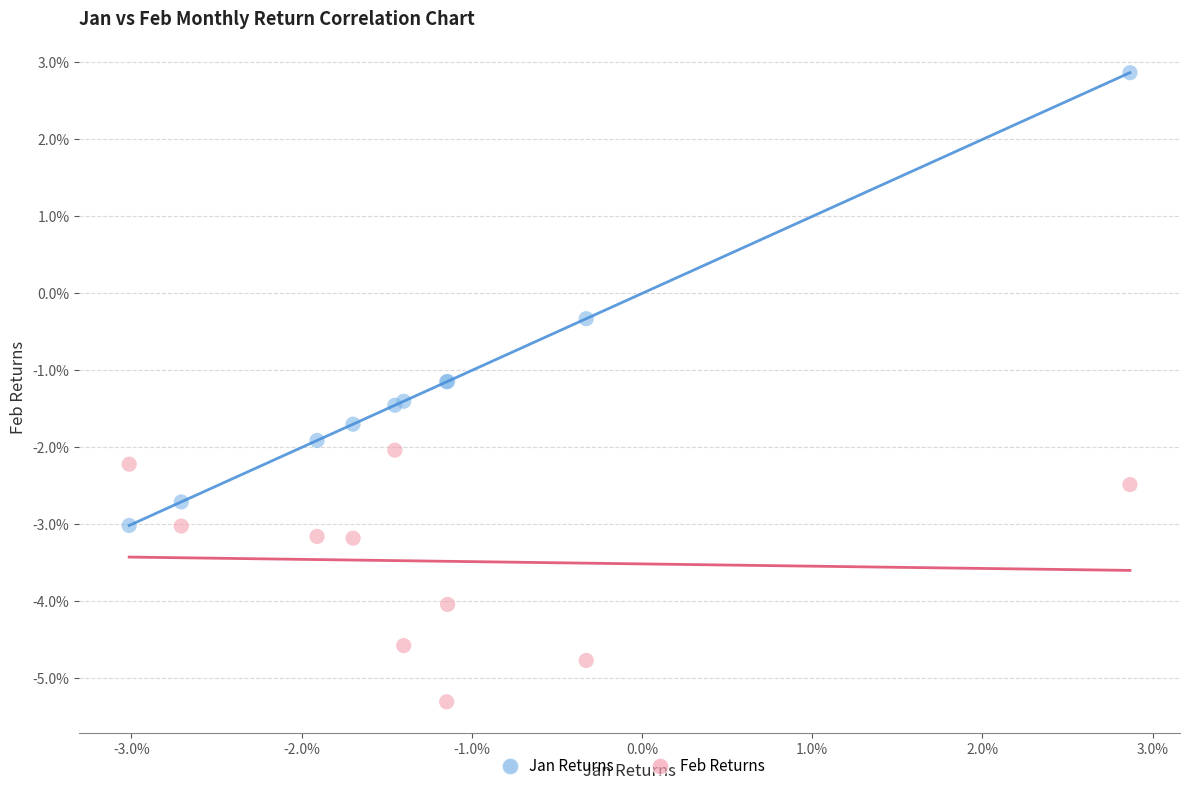

Which series contains the lowest Y value?

Feb Returns